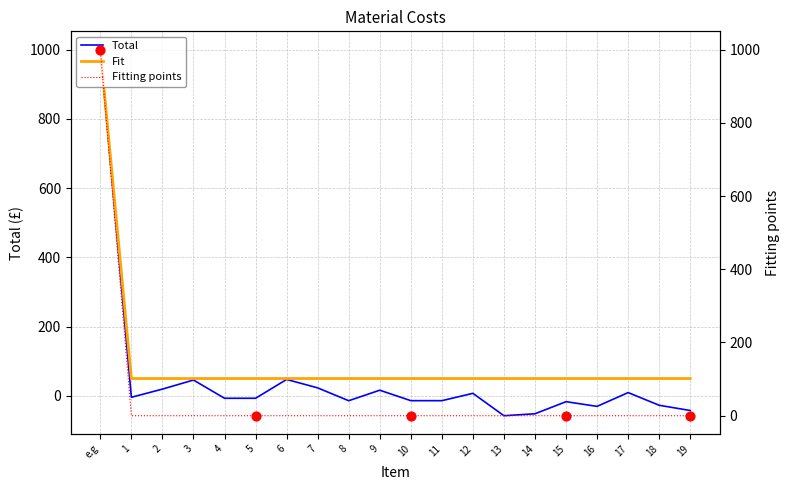

Which series has the widest spread of Y values?

Total